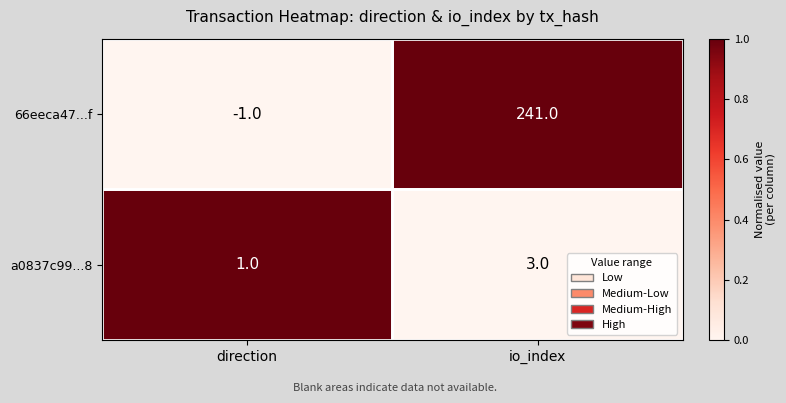

The 66eeca47...f series shows 241 at io_index. True or false?

True